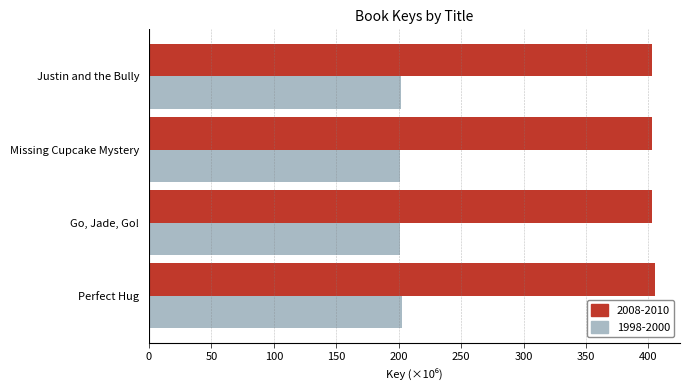

What is the minimum value shown in the chart?

201.4